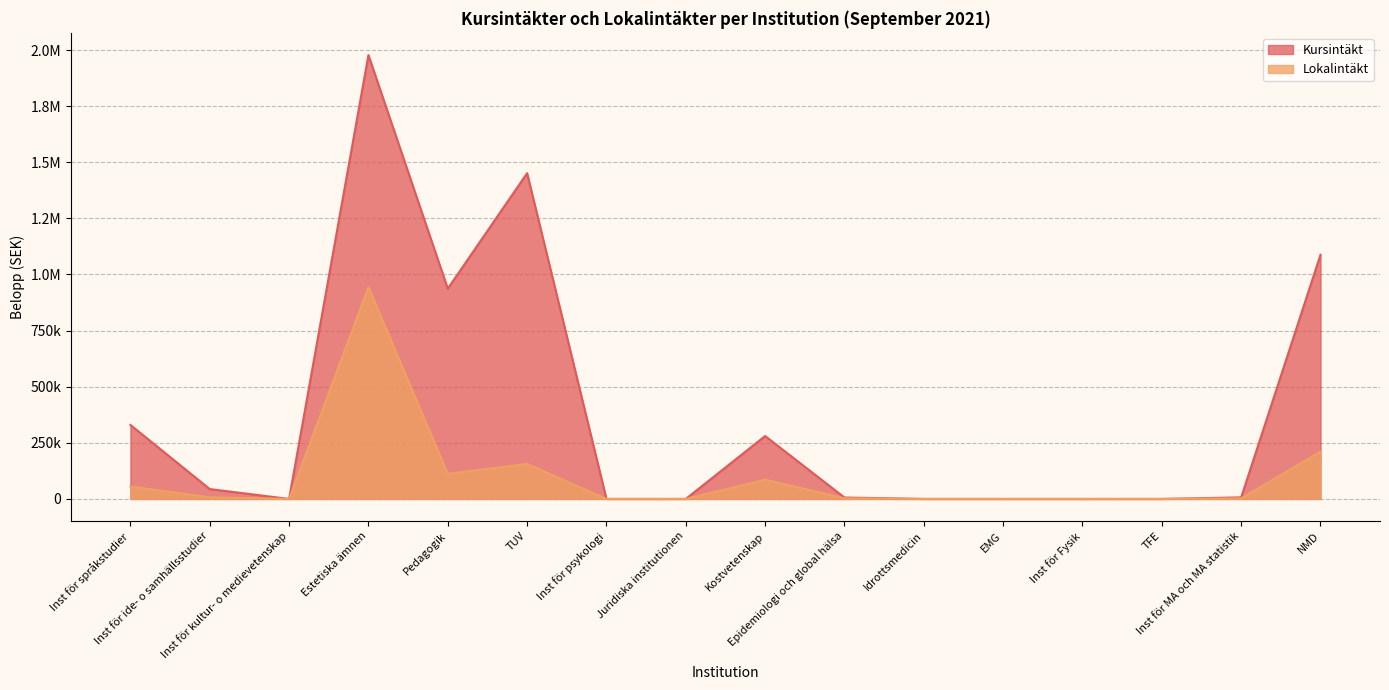

List the labels in order of Lokalintäkt value, largest first.

Estetiska ämnen, NMD, TUV, Pedagogik, Kostvetenskap, Inst för språkstudier, Inst för ide- o samhällsstudier, Epidemiologi och global hälsa, Inst för MA och MA statistik, Inst för kultur- o medievetenskap, Inst för psykologi, Juridiska institutionen, Idrottsmedicin, EMG, Inst för Fysik, TFE